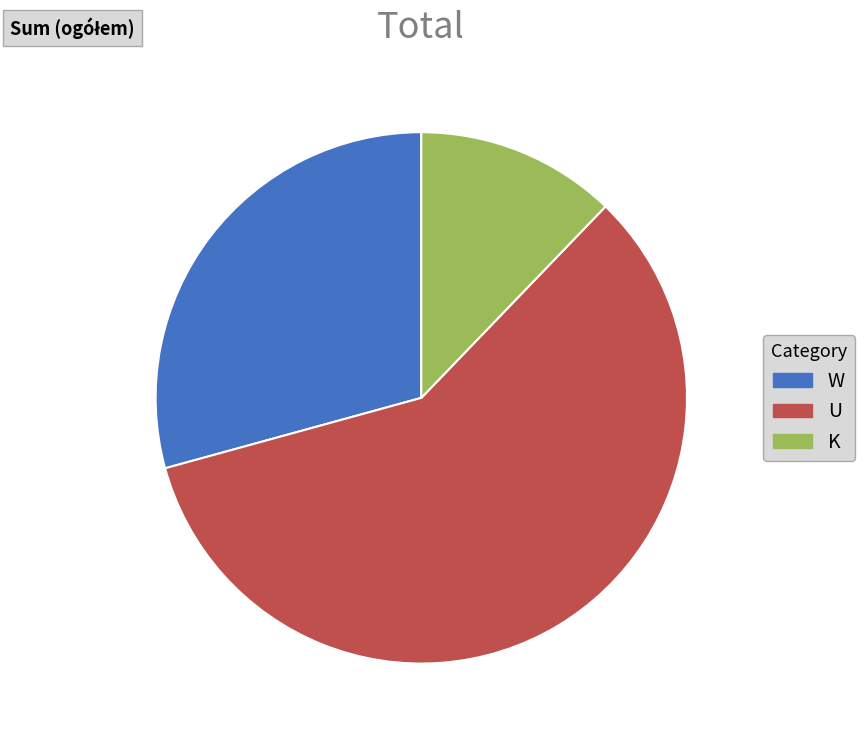

How many segments does this pie chart have?

3